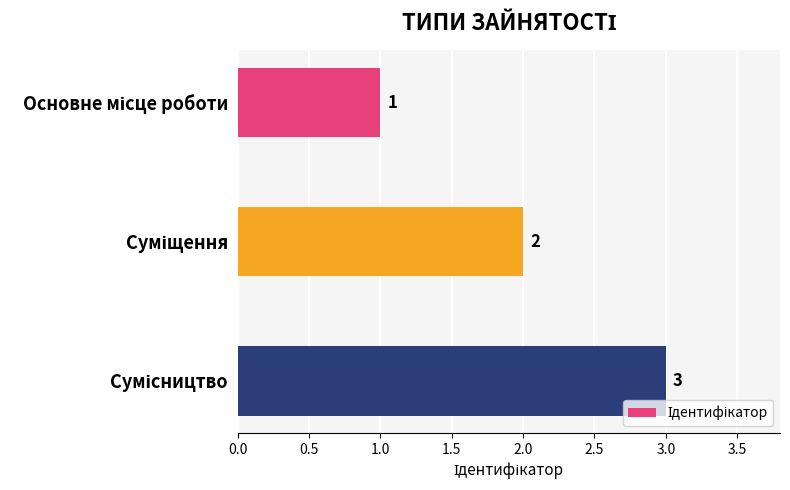

What is the maximum value shown in the chart?

3